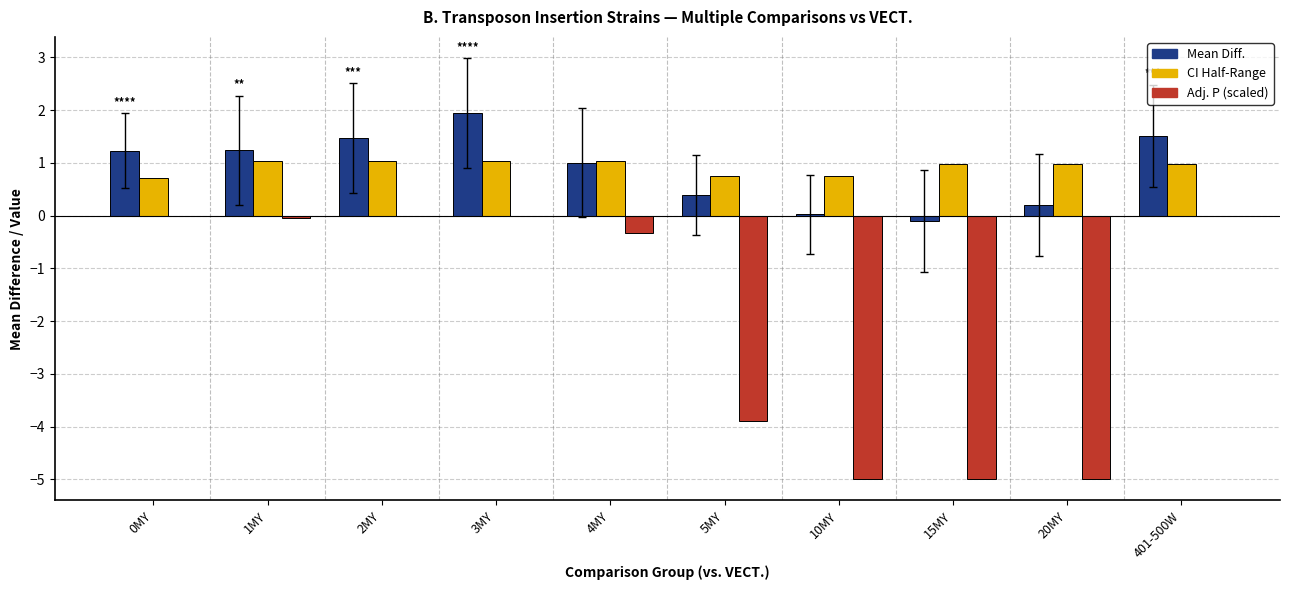

Count the number of categories in the chart.

10